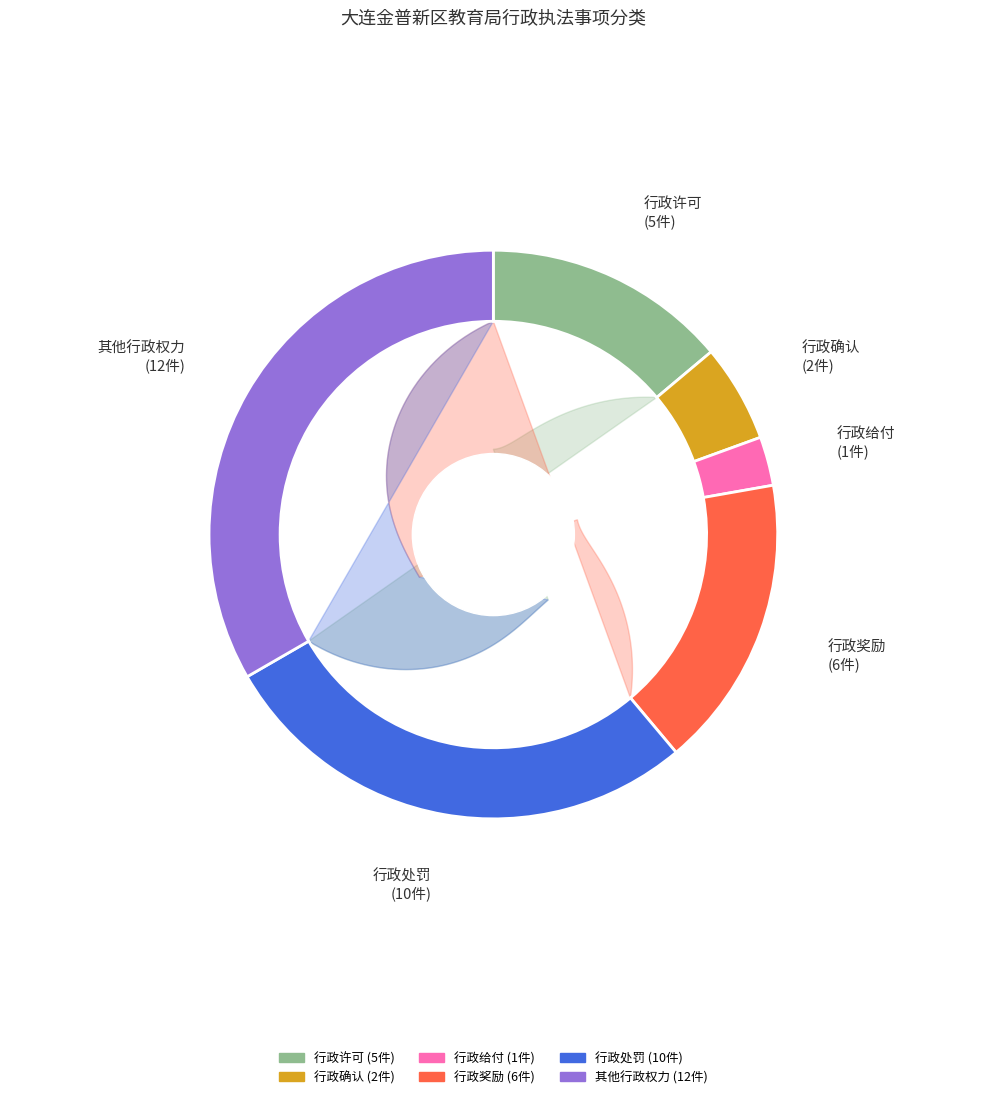

Count the number of slices in the pie.

6